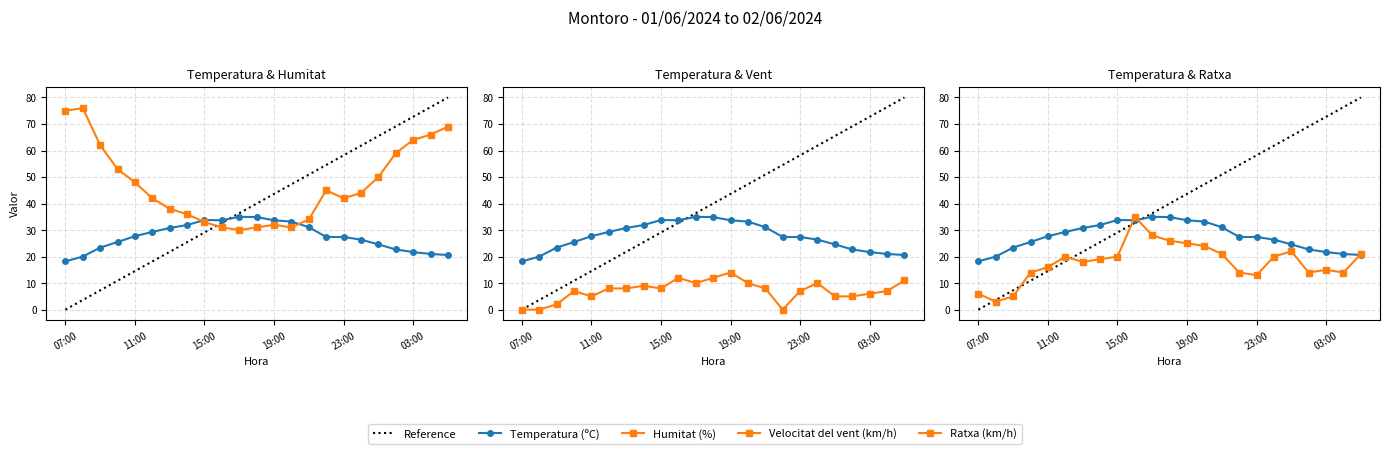

The Temperatura (ºC) series shows 22.7 at 02:00. True or false?

True